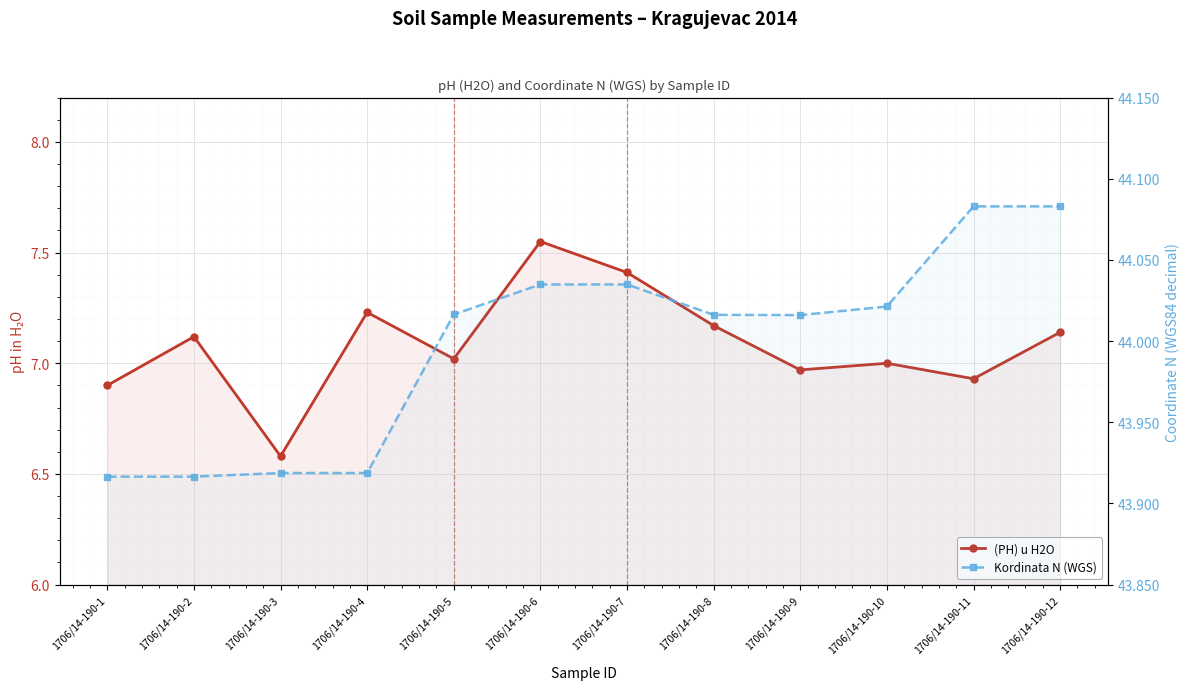

True or false: Kordinata N (WGS) and (PH) u H2O cross at least once.

False